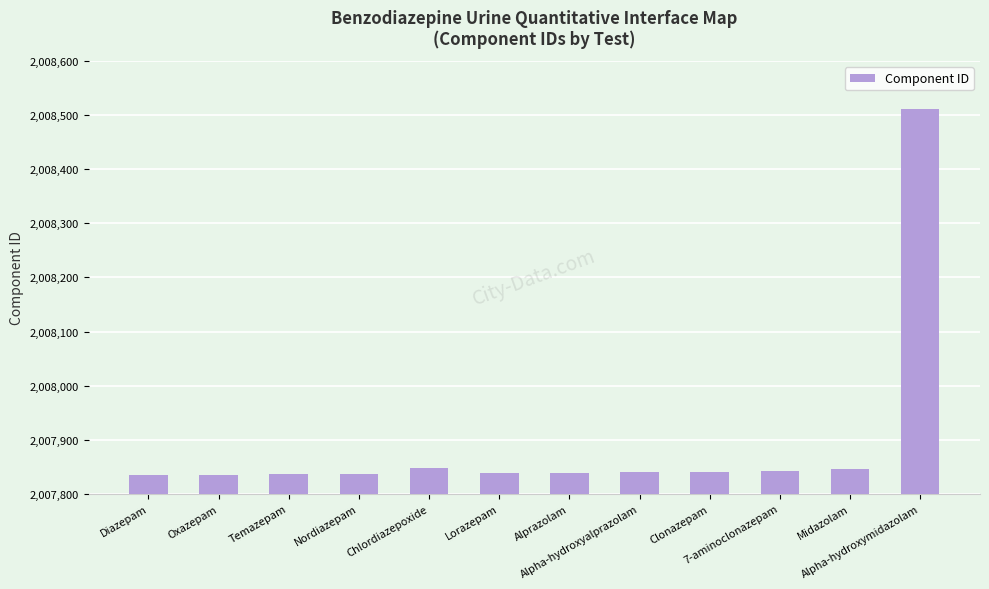

At which category does the chart reach its peak across all series?

Alpha-hydroxymidazolam